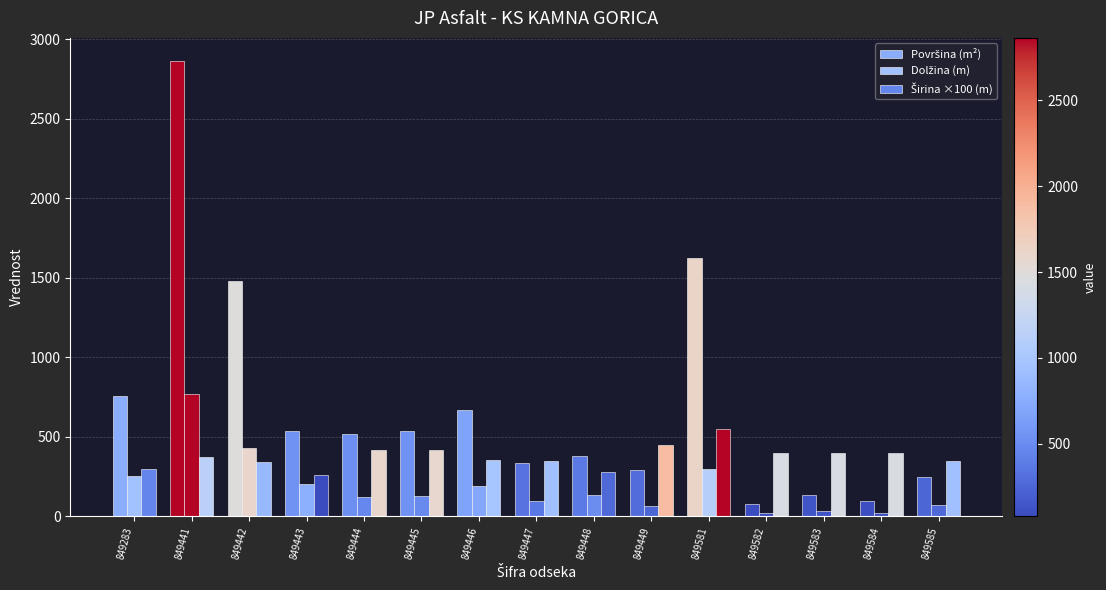

What is the total value across all series at 849443?

1003.1